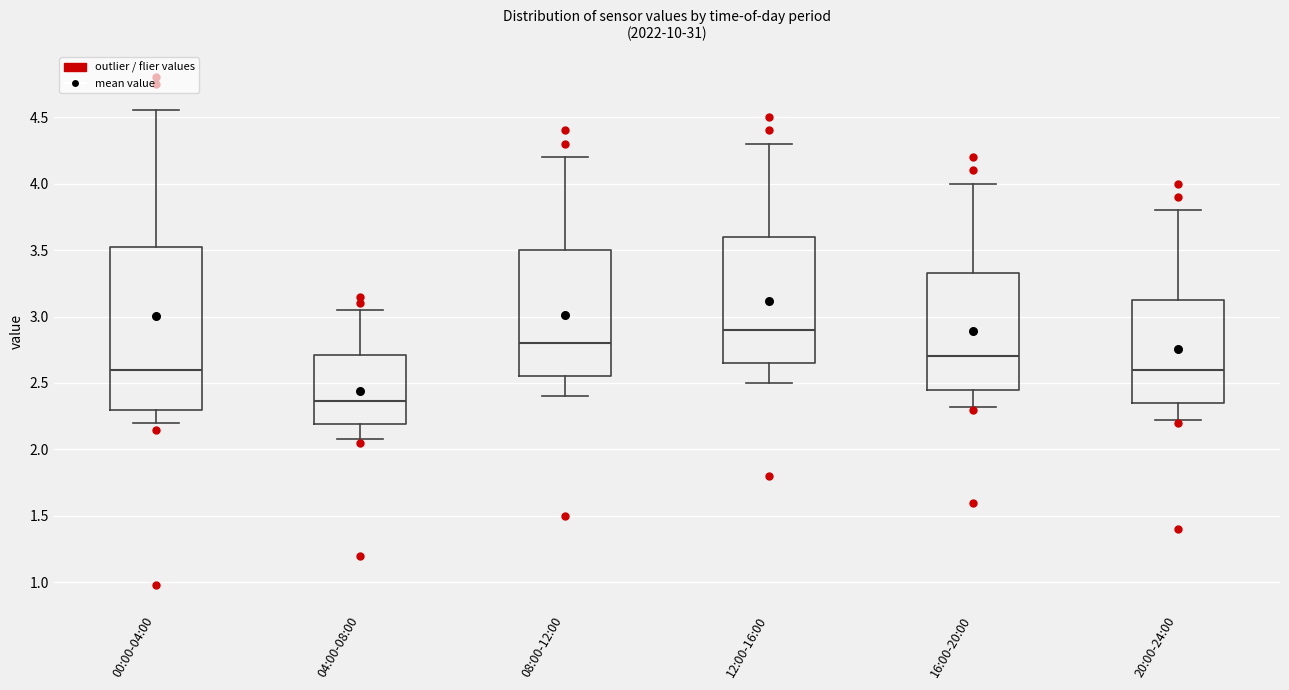

Reading left to right, transcribe this box plot: for each box, give where its median line is, the range the box spans, and where its two whiskers end, as read against the y-axis. The values are not printed on the chart, so give them approximately, as read against the axis.

00:00-04:00: median 2.60, box 2.30 to 3.55, whiskers 2.20 to 4.55
04:00-08:00: median 2.35, box 2.20 to 2.70, whiskers 2.10 to 3.05
08:00-12:00: median 2.80, box 2.55 to 3.50, whiskers 2.40 to 4.20
12:00-16:00: median 2.90, box 2.65 to 3.60, whiskers 2.50 to 4.30
16:00-20:00: median 2.70, box 2.45 to 3.35, whiskers 2.30 to 4.00
20:00-24:00: median 2.60, box 2.35 to 3.15, whiskers 2.20 to 3.80